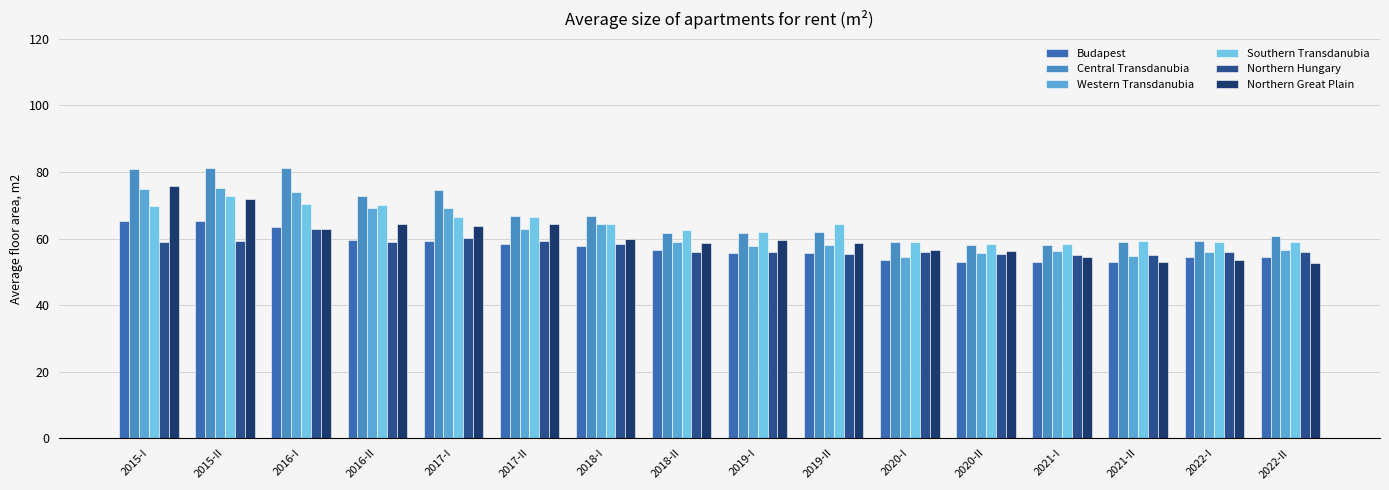

What is the total value across all series at 2018-I?

371.9